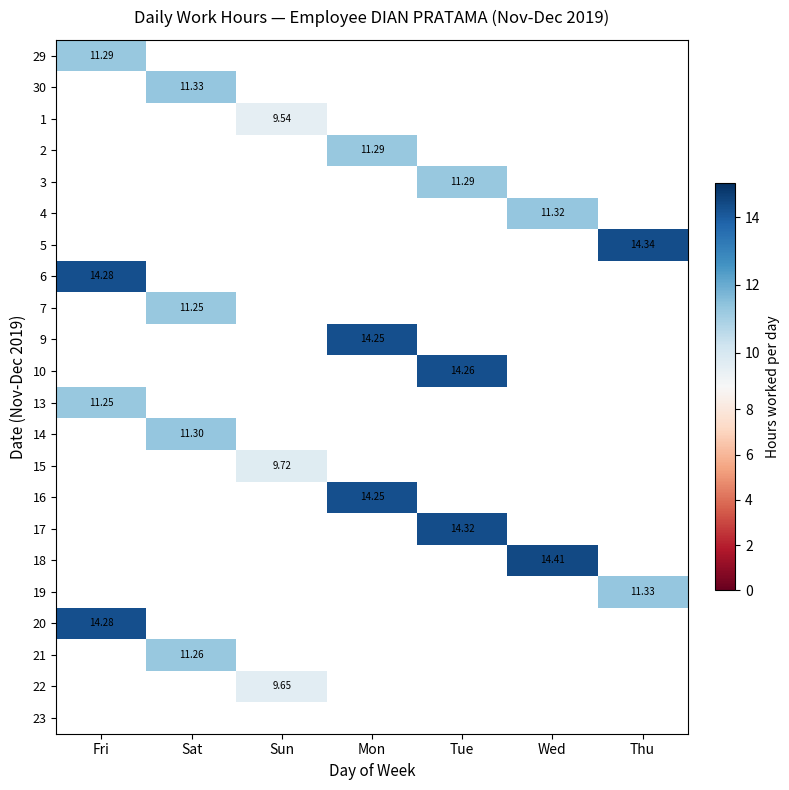

Is the value of 20 at Fri greater than the value of 30 at Sat?

Yes